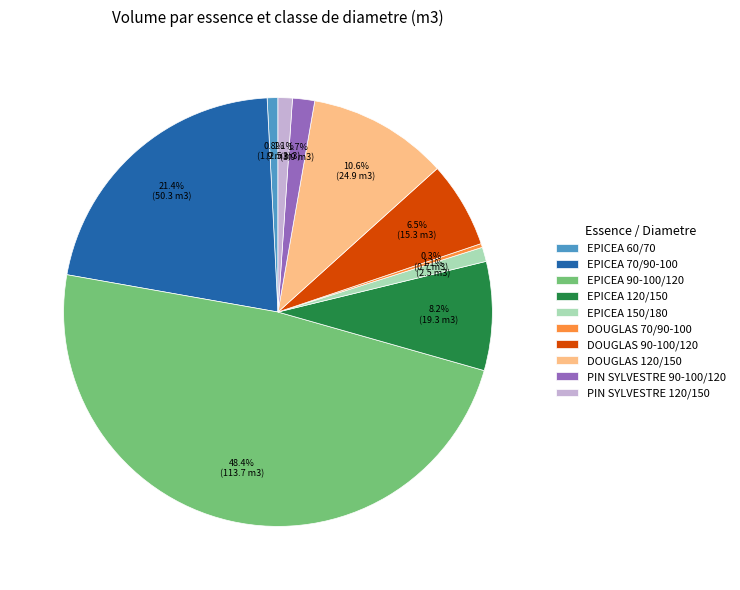

Between DOUGLAS 70/90-100 and DOUGLAS 90-100/120, which is larger?

DOUGLAS 90-100/120